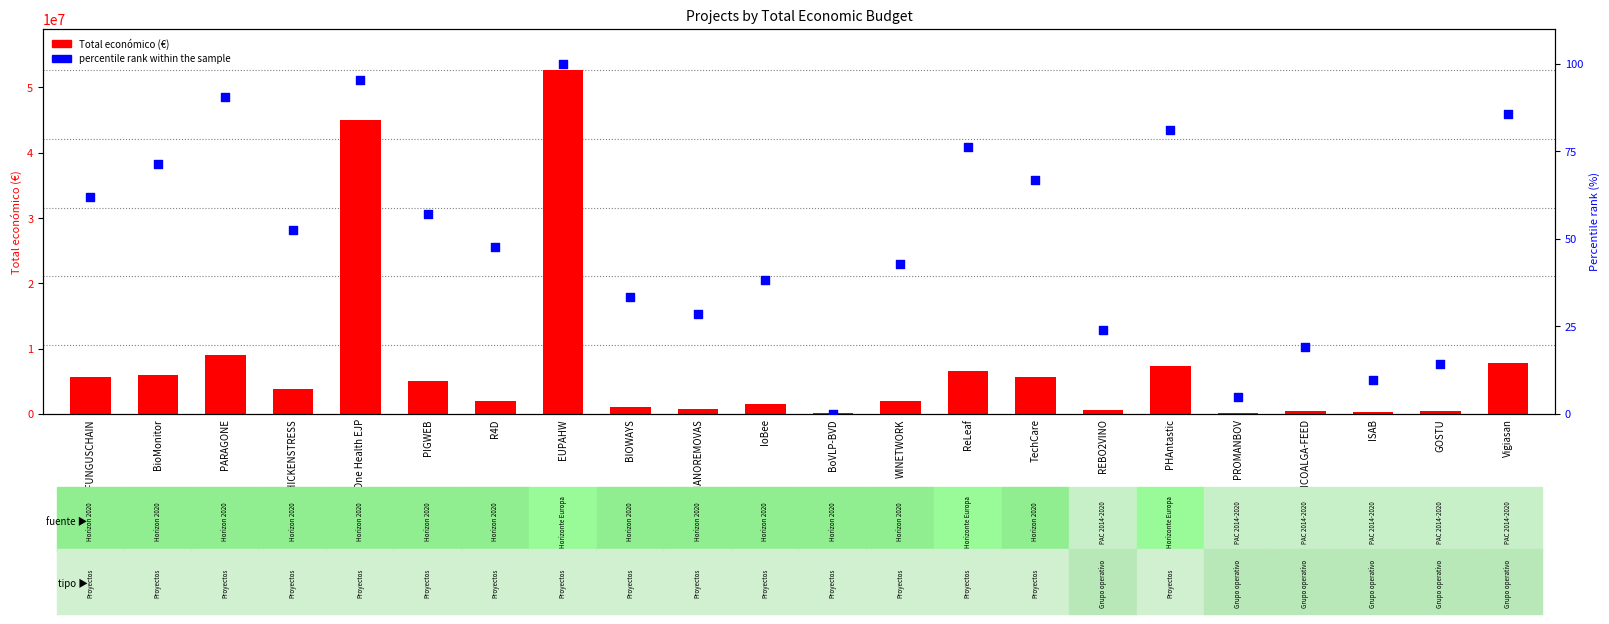

Which series has the widest spread of Y values?

Total económico